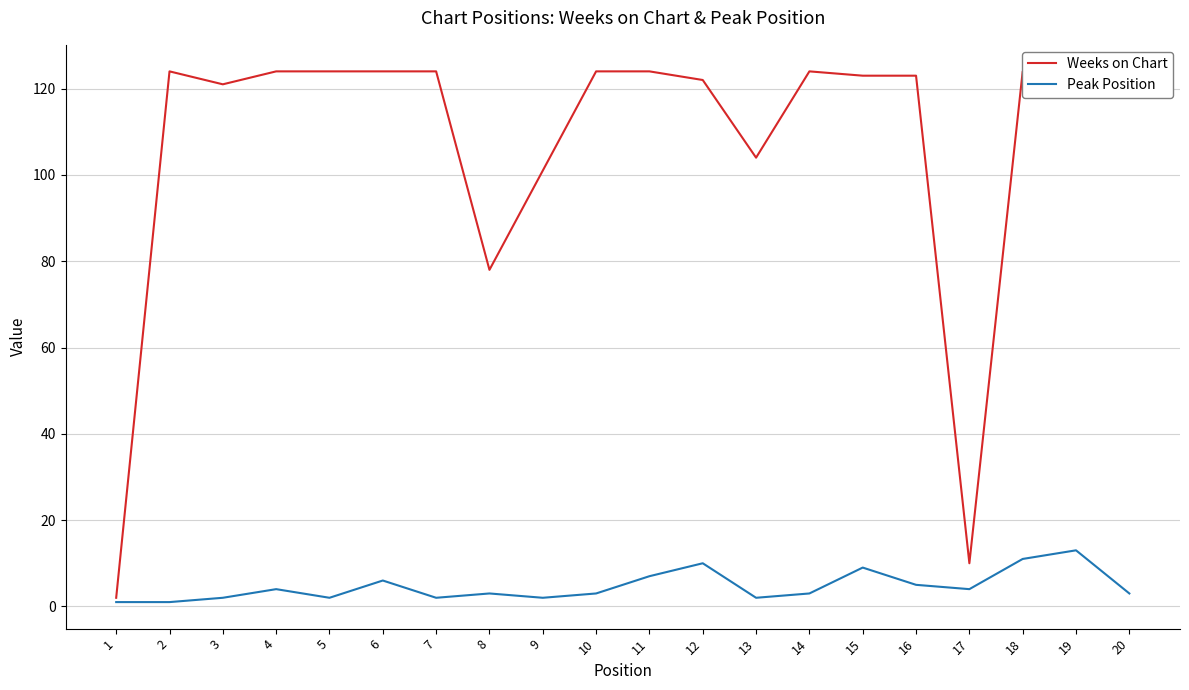

Does the chart display data point markers on the line(s)?

No